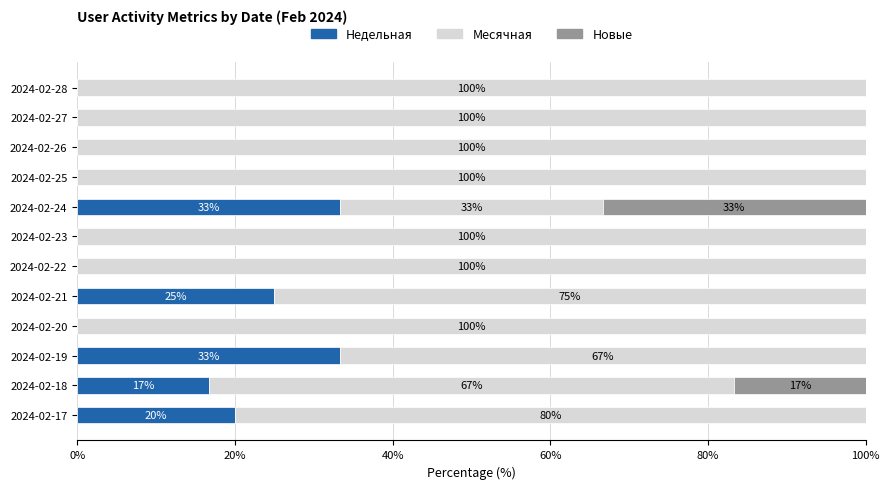

At which label is Недельная closest to 16?

2024-02-18